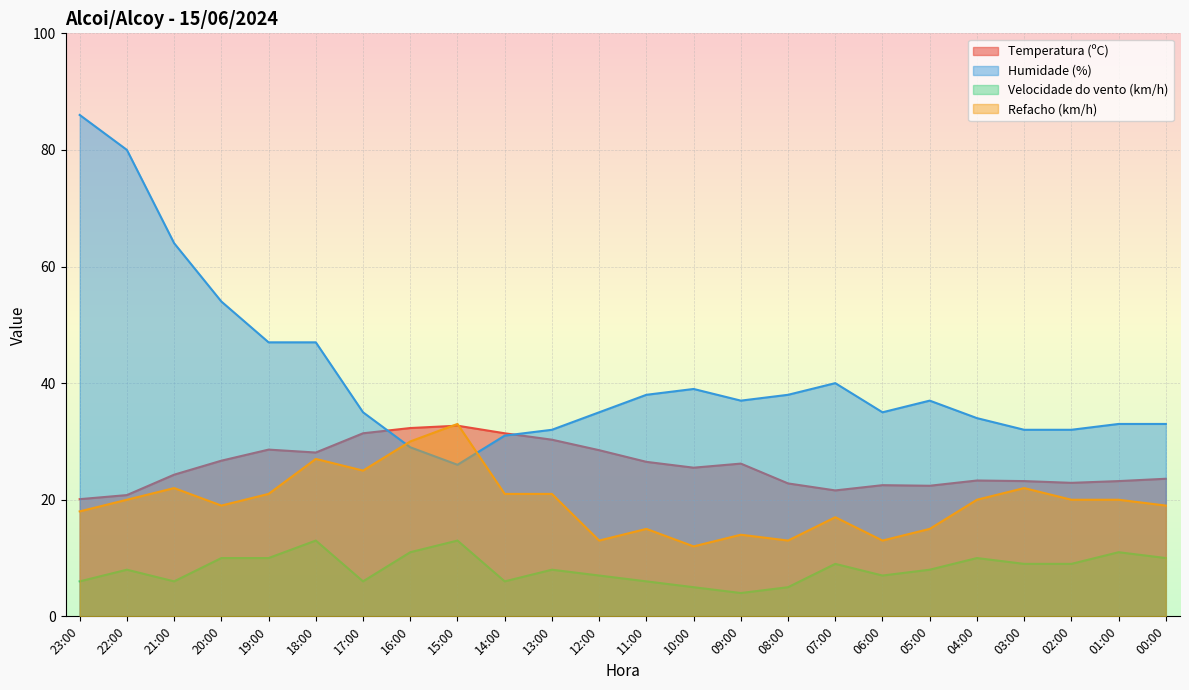

What is the maximum value shown in the chart?

86.0